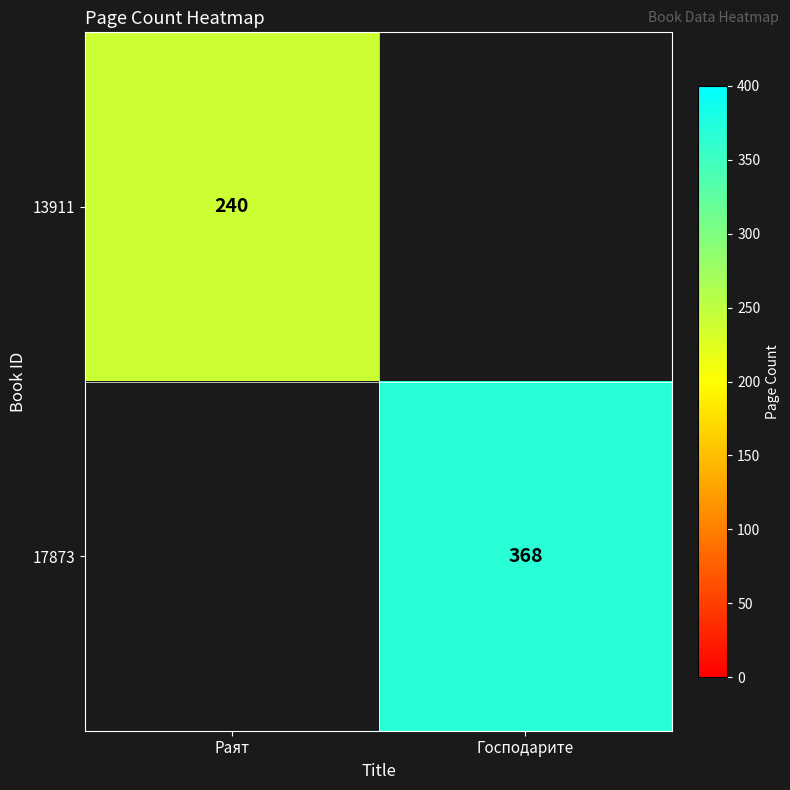

Is the value of 13911 at Раят greater than the value of 17873 at Господарите?

No